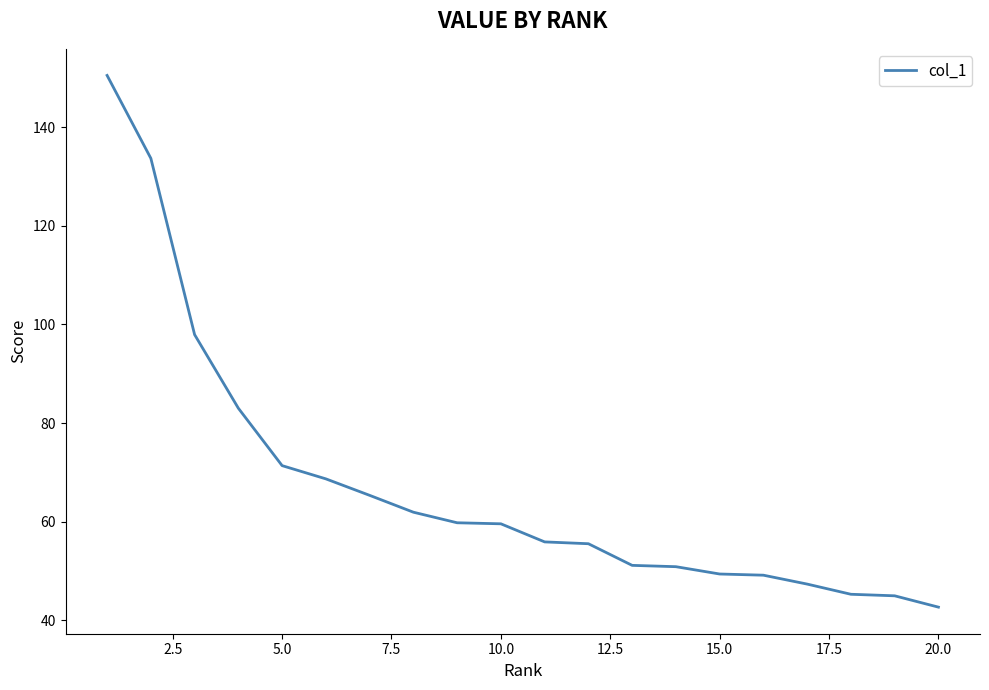

What is the smallest value displayed?

42.6